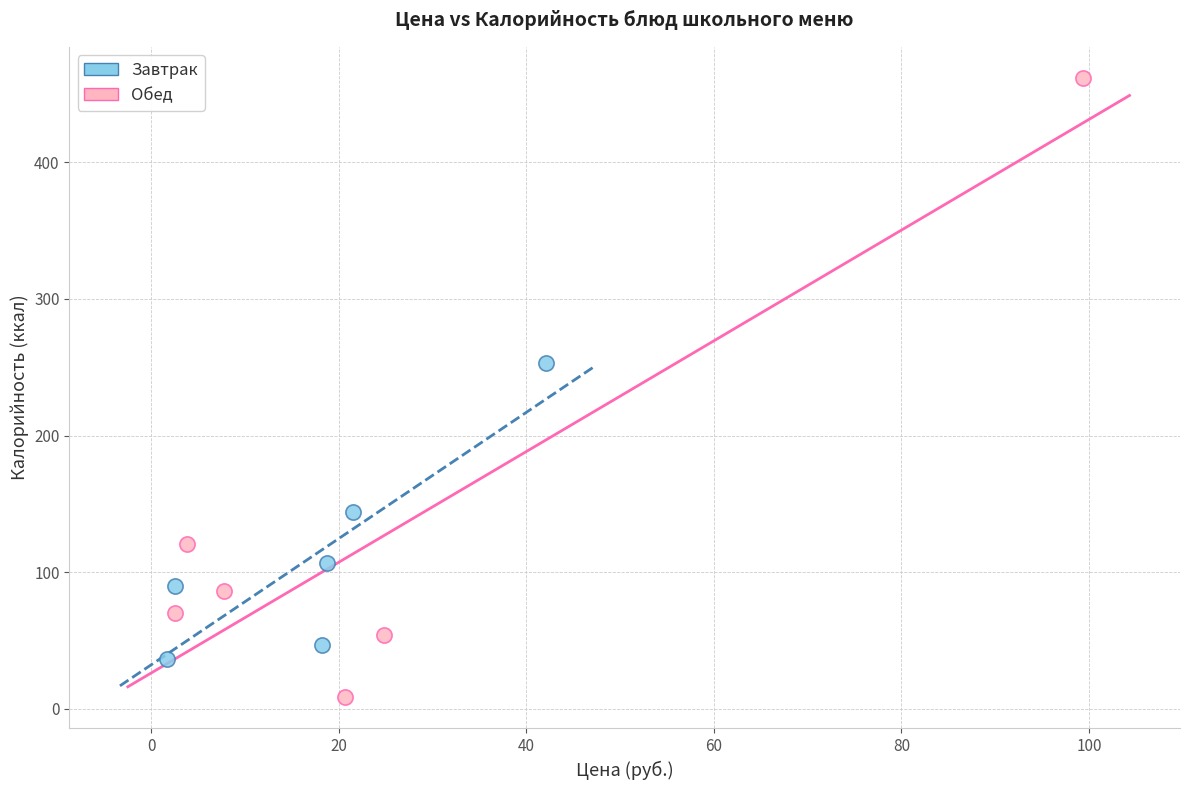

Which series reaches the minimum Y coordinate?

Обед